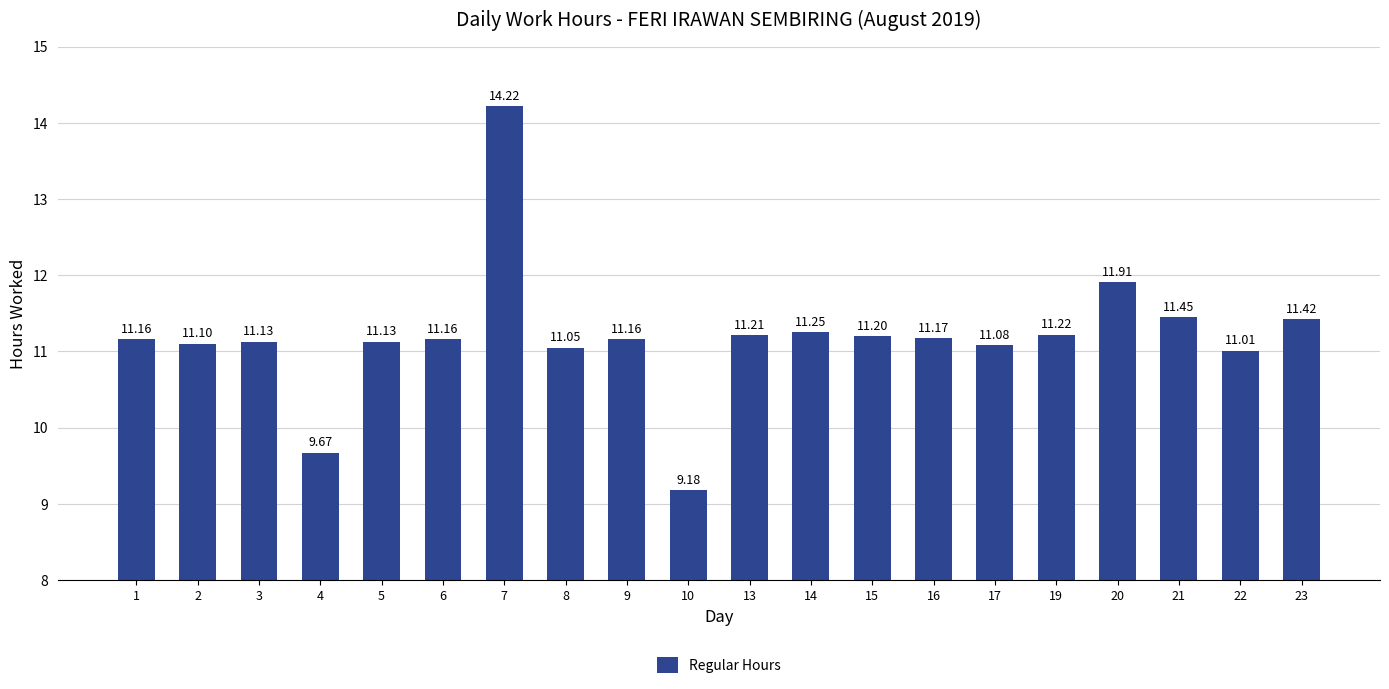

How many series are shown in this chart?

1